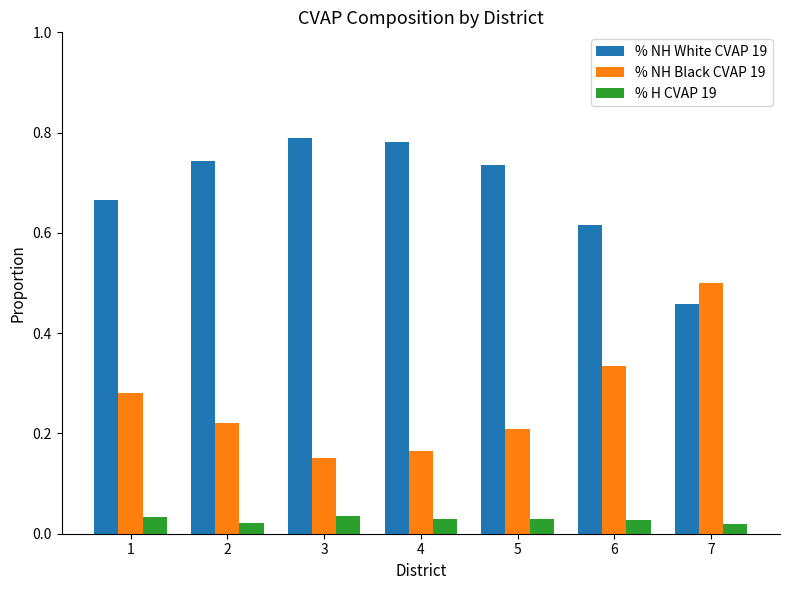

Is it true that % NH White CVAP 19 equals 0.4 at 5?

False